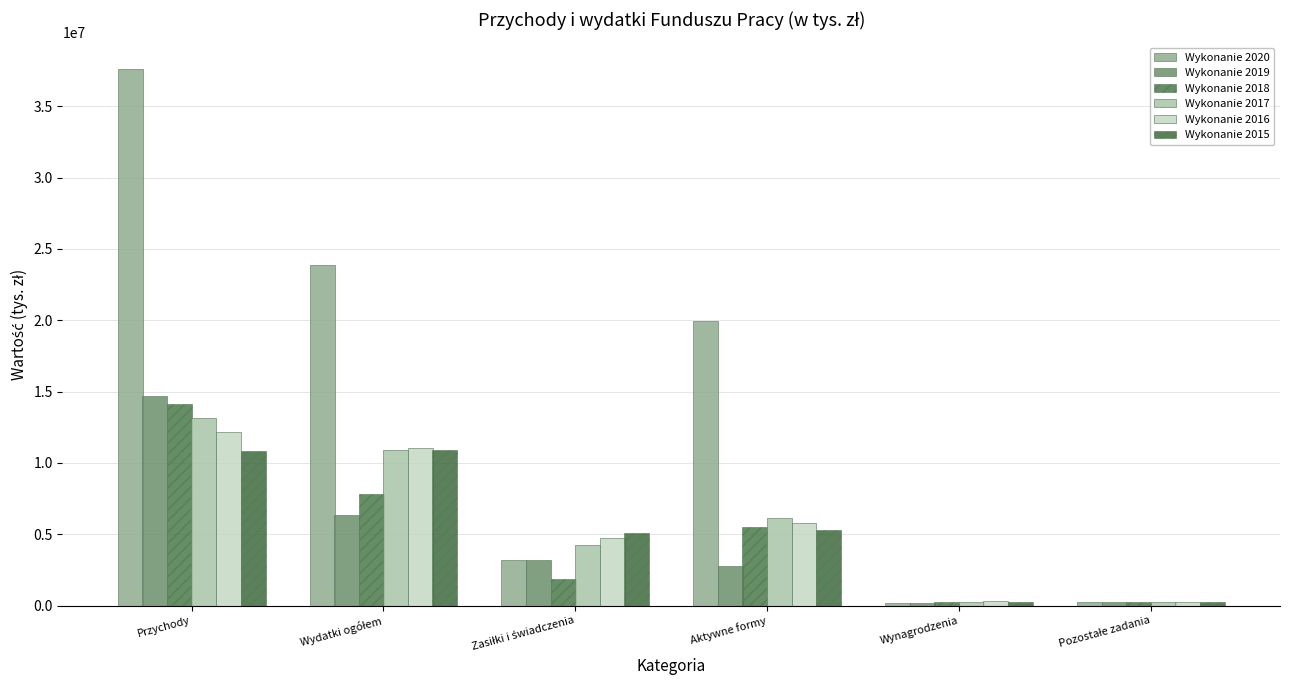

Reading left to right, what are all the values shown in this chart?

Wykonanie 2020: Przychody=37589173.2	Wydatki ogółem=23841347.1	Zasiłki i świadczenia=3197029.9	Aktywne formy=19926809.3	Wynagrodzenia=195634.5	Pozostałe zadania=251564.9
Wykonanie 2019: Przychody=14711302.4	Wydatki ogółem=6381215.1	Zasiłki i świadczenia=3166272.7	Aktywne formy=2765261.7	Wynagrodzenia=191608.4	Pozostałe zadania=258072.3
Wykonanie 2018: Przychody=14115601.6	Wydatki ogółem=7827160.0	Zasiłki i świadczenia=1852443.4	Aktywne formy=5501840.0	Wynagrodzenia=234705.9	Pozostałe zadania=238170.7
Wykonanie 2017: Przychody=13169570.1	Wydatki ogółem=10931878.5	Zasiłki i świadczenia=4213971.4	Aktywne formy=6156709.2	Wynagrodzenia=283483.9	Pozostałe zadania=277714.0
Wykonanie 2016: Przychody=12138984.4	Wydatki ogółem=11052518.1	Zasiłki i świadczenia=4727693.0	Aktywne formy=5770563.6	Wynagrodzenia=287462.7	Pozostałe zadania=266798.8
Wykonanie 2015: Przychody=10843231.6	Wydatki ogółem=10931268.9	Zasiłki i świadczenia=5110095.0	Aktywne formy=5294326.9	Wynagrodzenia=258075.4	Pozostałe zadania=268771.6